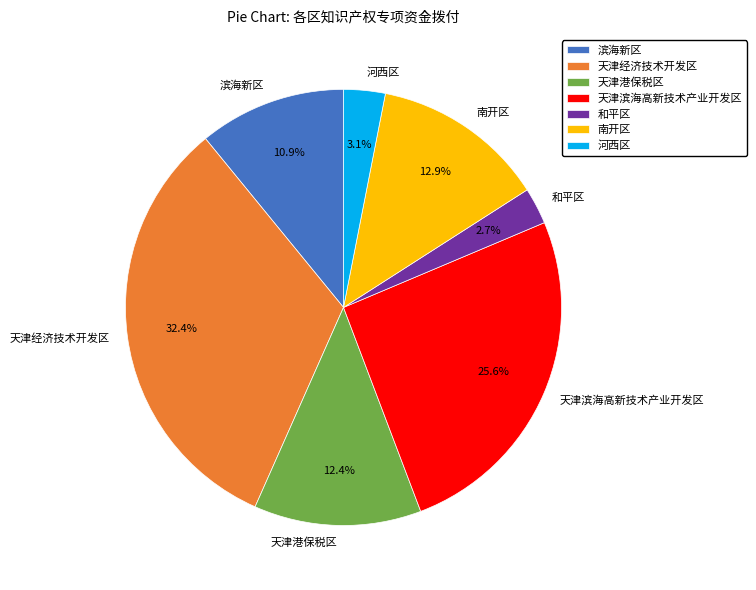

Is the sum of 和平区 and 南开区 greater than half?

No